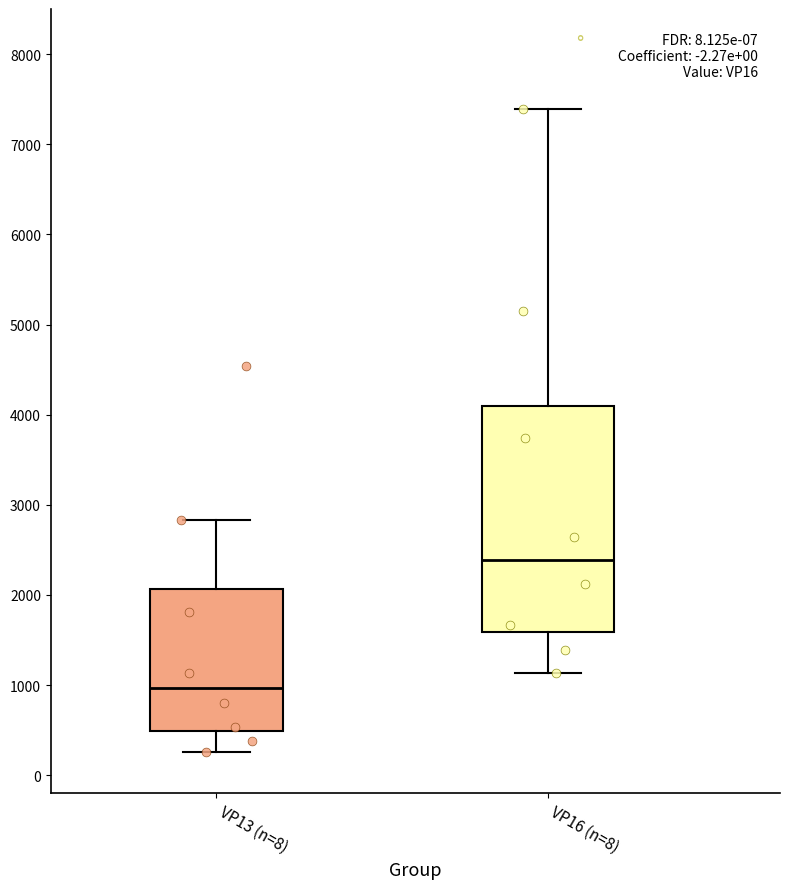

Reading left to right, transcribe this box plot: for each box, give where its median line is, the range the box spans, and where its two whiskers end, as read against the y-axis. The values are not printed on the chart, so give them approximately, as read against the axis.

VP13 (n=8): median 1000, box 500 to 2100, whiskers 300 to 2800
VP16 (n=8): median 2400, box 1600 to 4100, whiskers 1100 to 7400